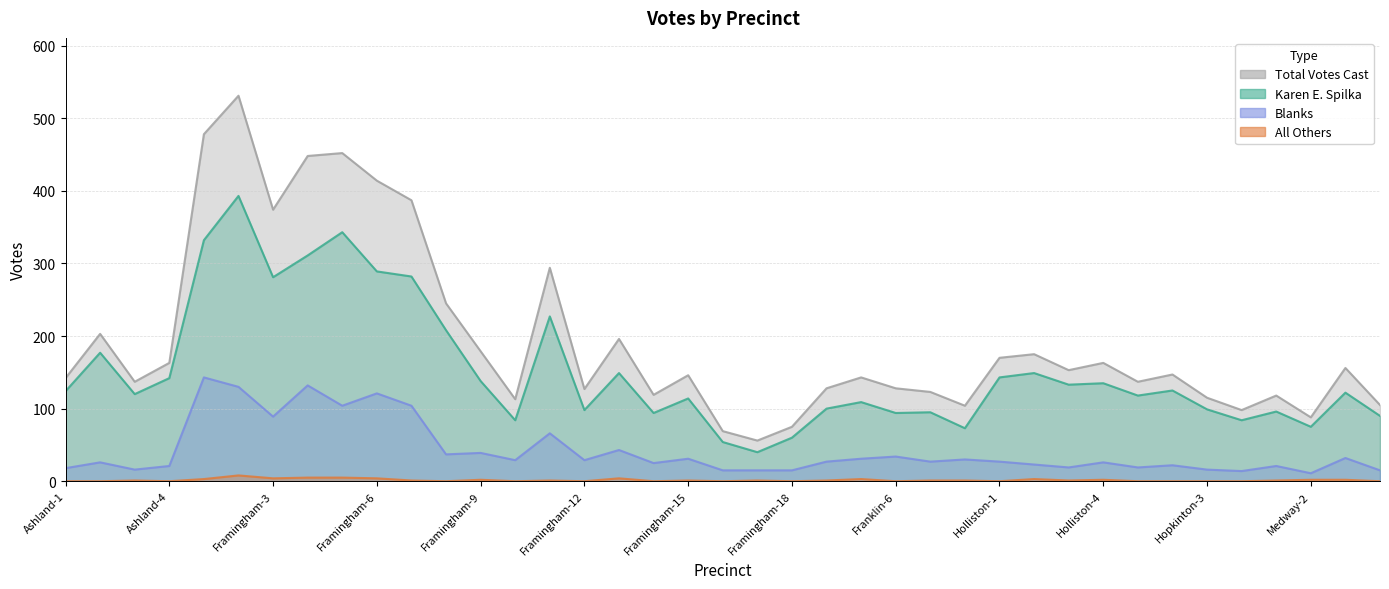

Which has a higher value, Framingham-2 or Framingham-1?

Framingham-2